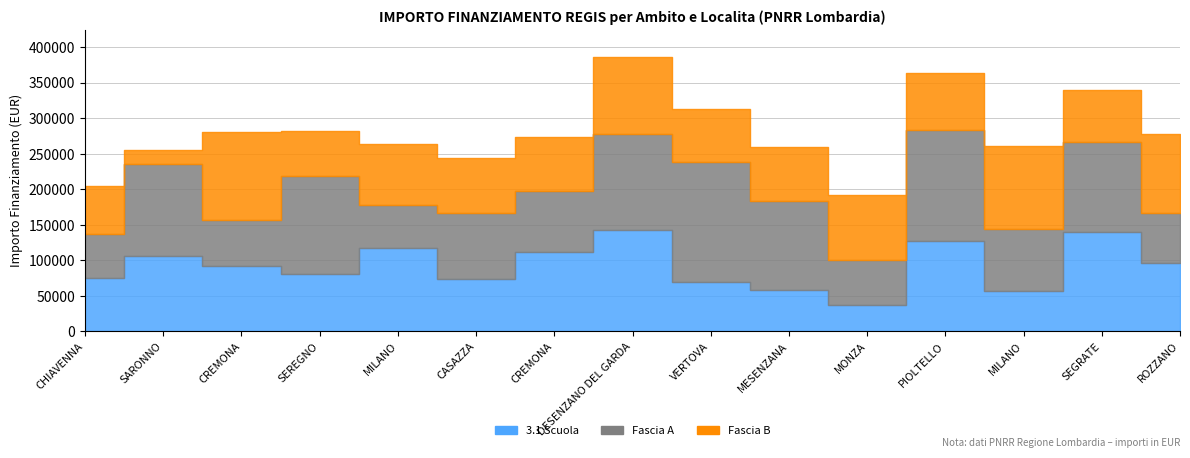

How many data points in 3.1 Scuola are less than 92341?

7